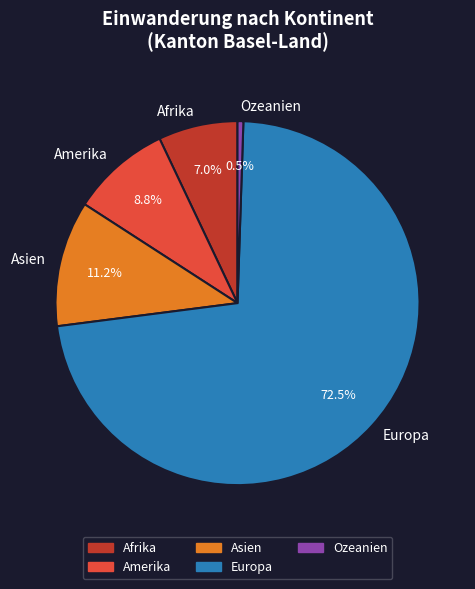

The Afrika slice represents 7% of the pie. True or false?

True